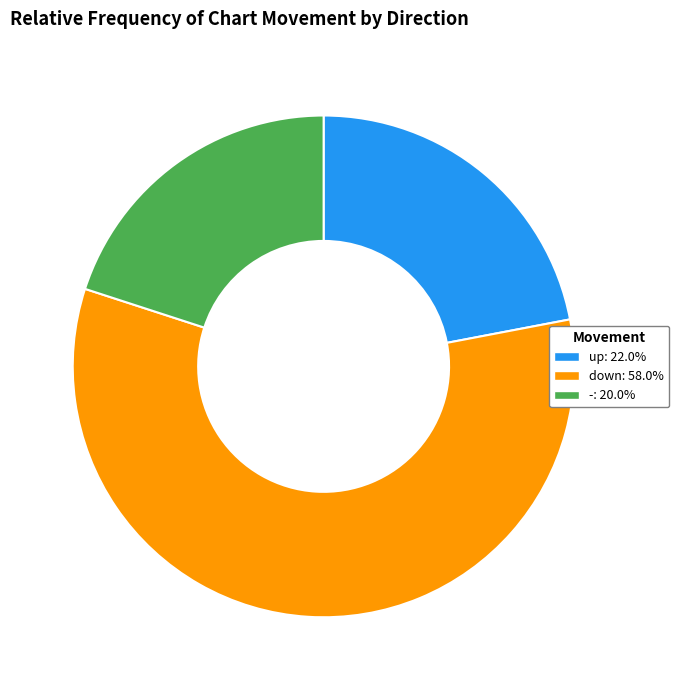

What is the largest slice in the pie chart?

down